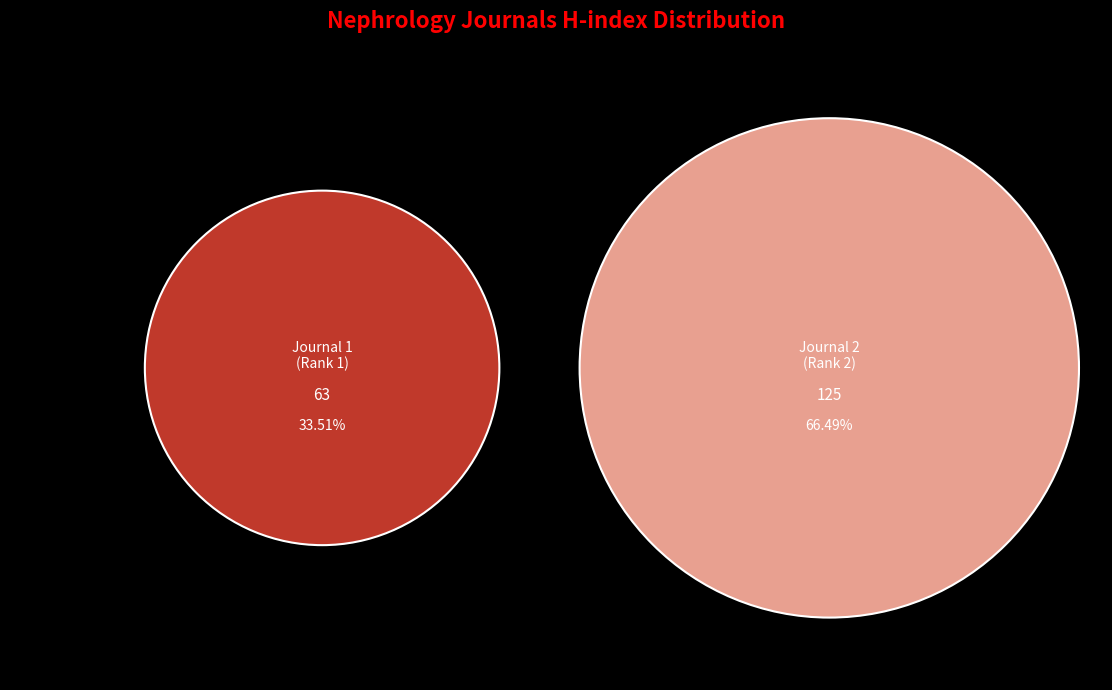

What percentage is NOT represented by Clinical and Experimental Nephrology?

66.5%